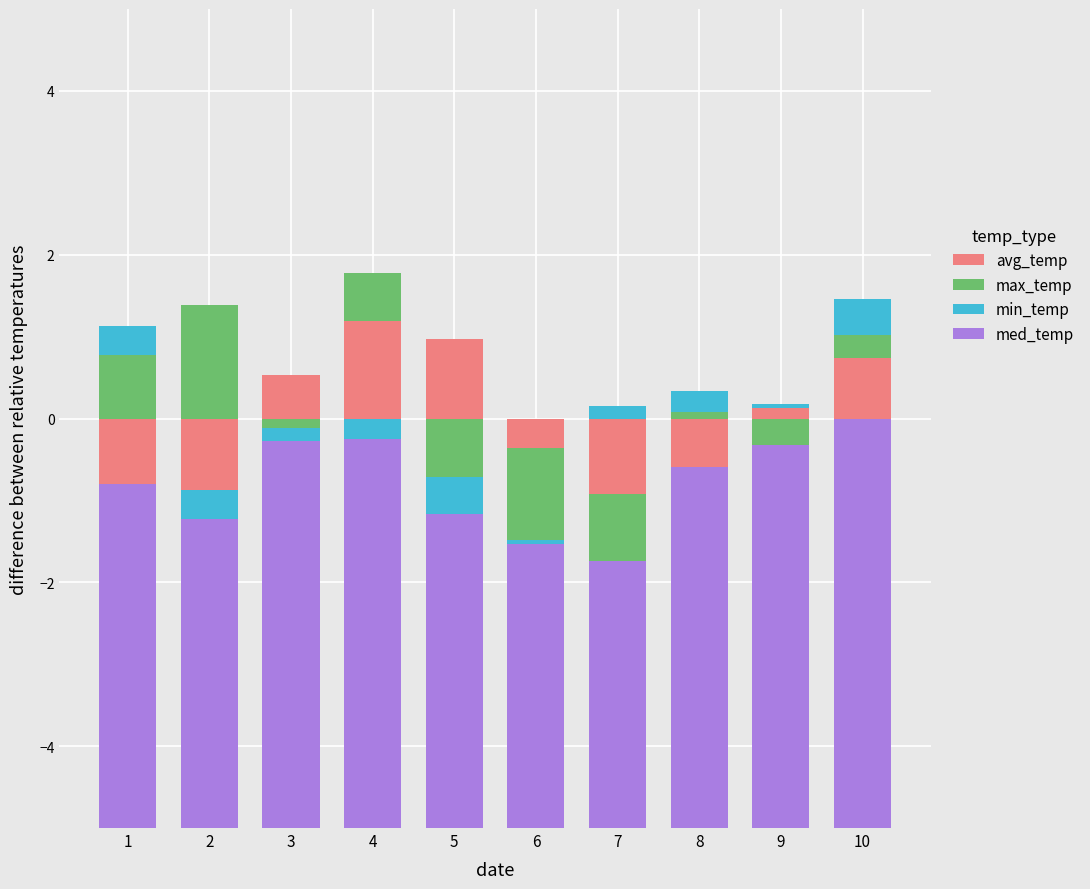

What is the value of the max_temp bar at the 2nd from the left?

1.4